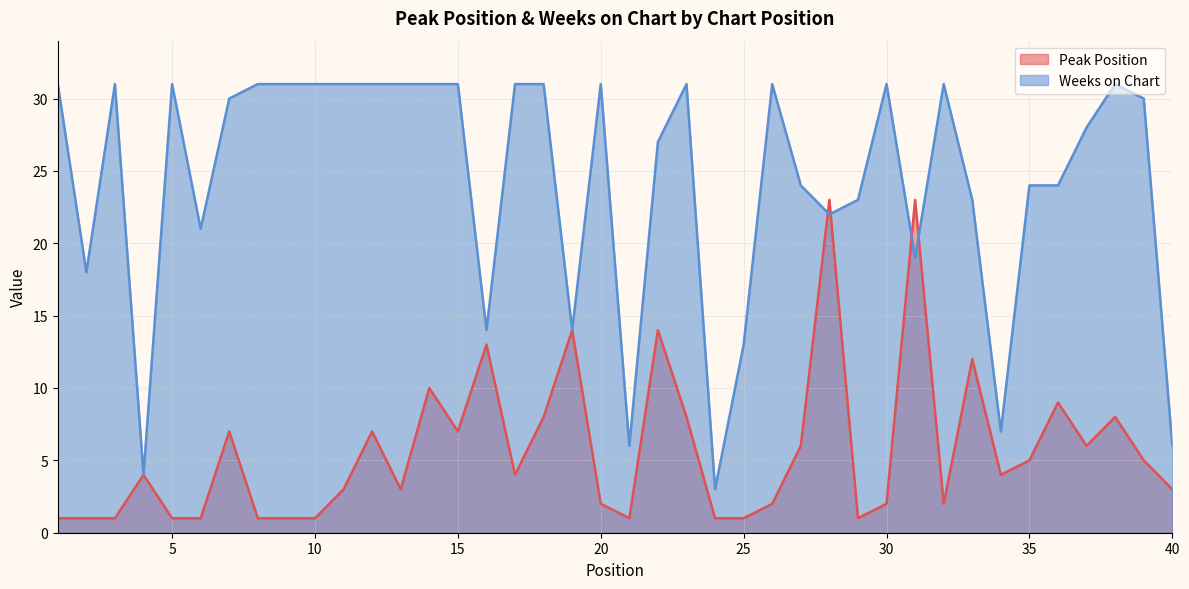

What value does the Weeks on Chart series have at 35, to the nearest 5?

25